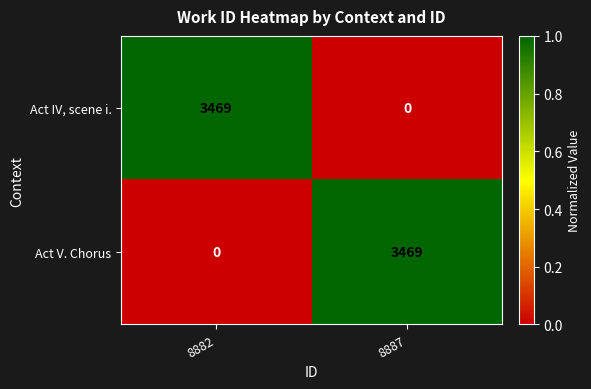

Is it true that Act IV, scene i. equals 0 at 8887?

True